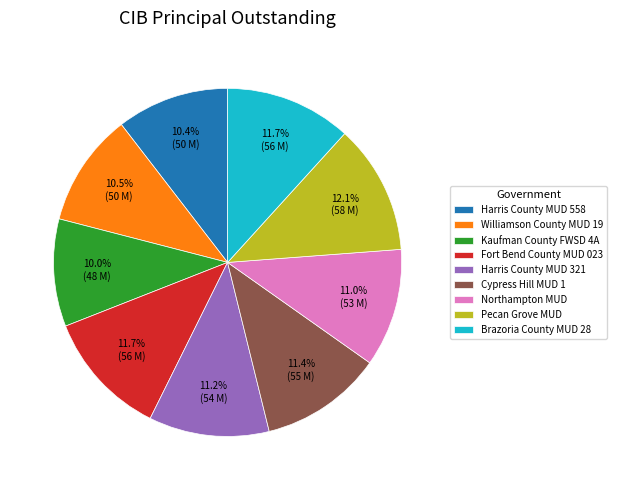

Does Williamson County MUD 19 represent more than half of the total?

No